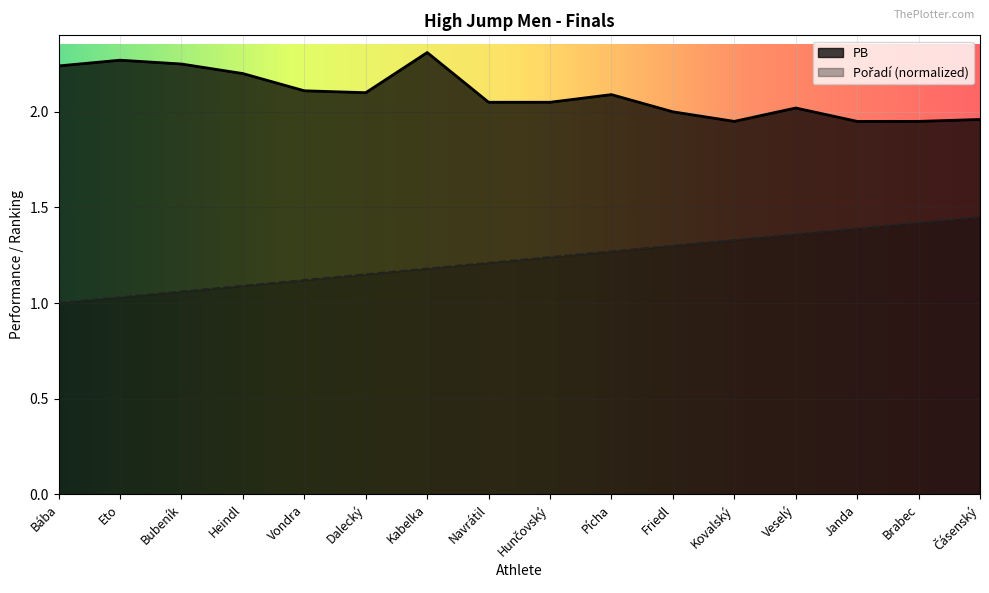

True or false: PB has more than 1 points higher than both neighbors.

True